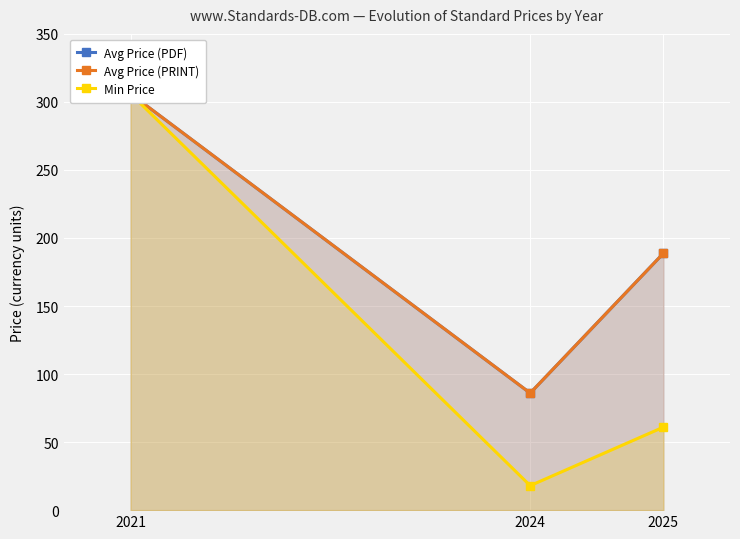

What is the average value of the Avg Price (PRINT) series?

193.6